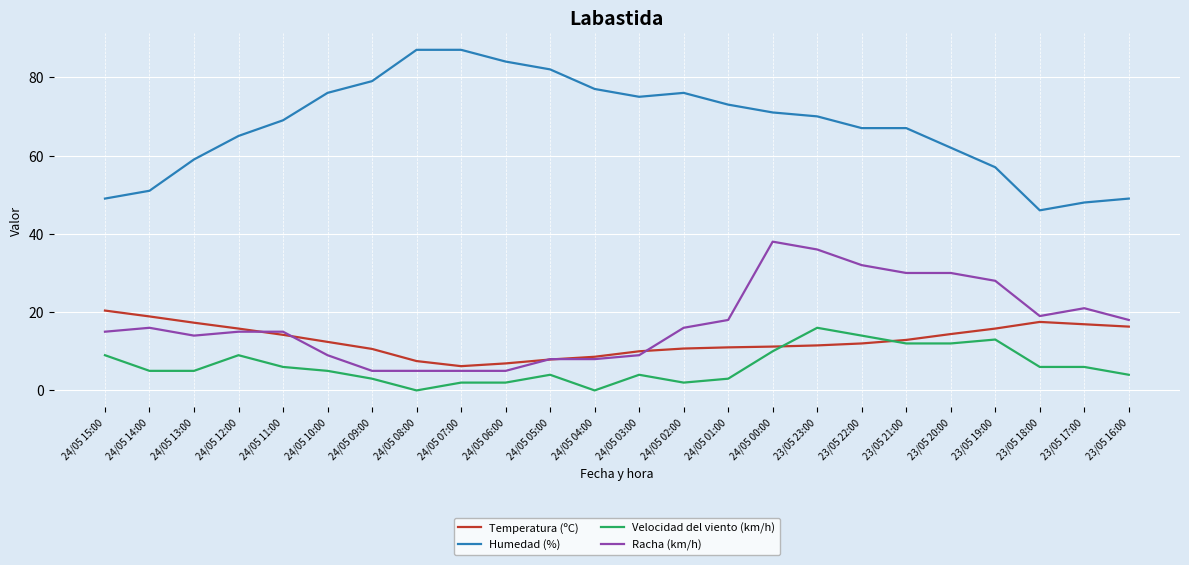

What position from the right is 24/05 01:00?

10